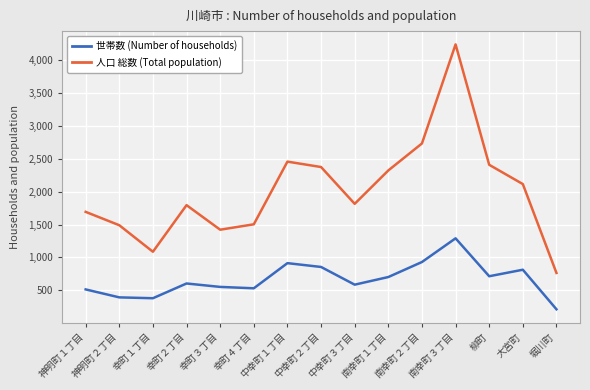

Is it true that 人口 総数 (Total population) equals 3572 at 柳町?

False